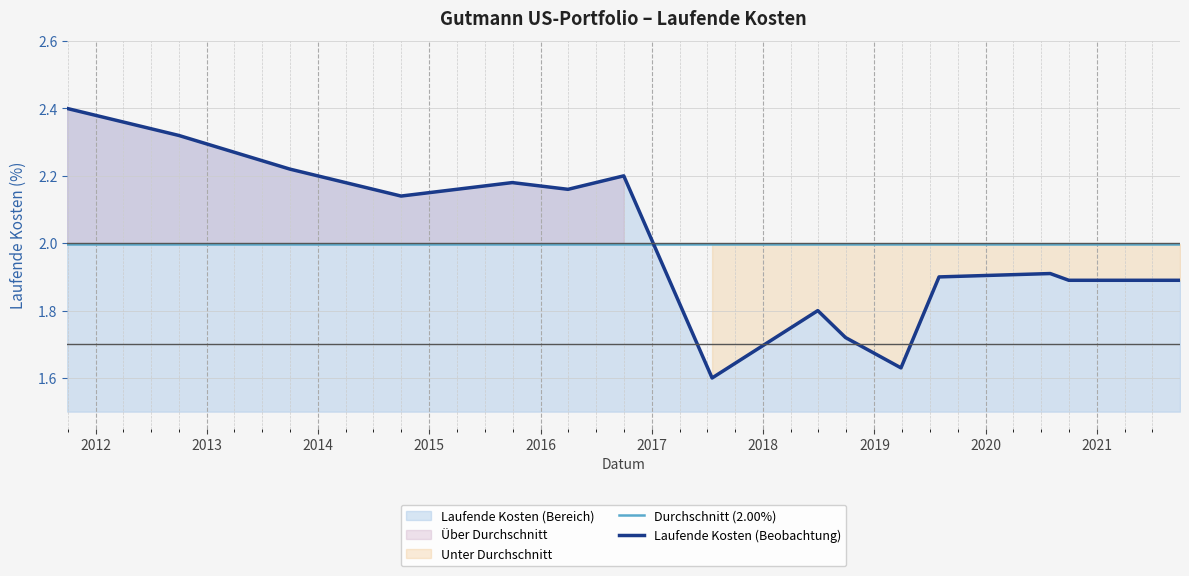

True or false: Laufende Kosten (Beobachtung) and Durchschnitt (2.00%) intersect in this chart.

True